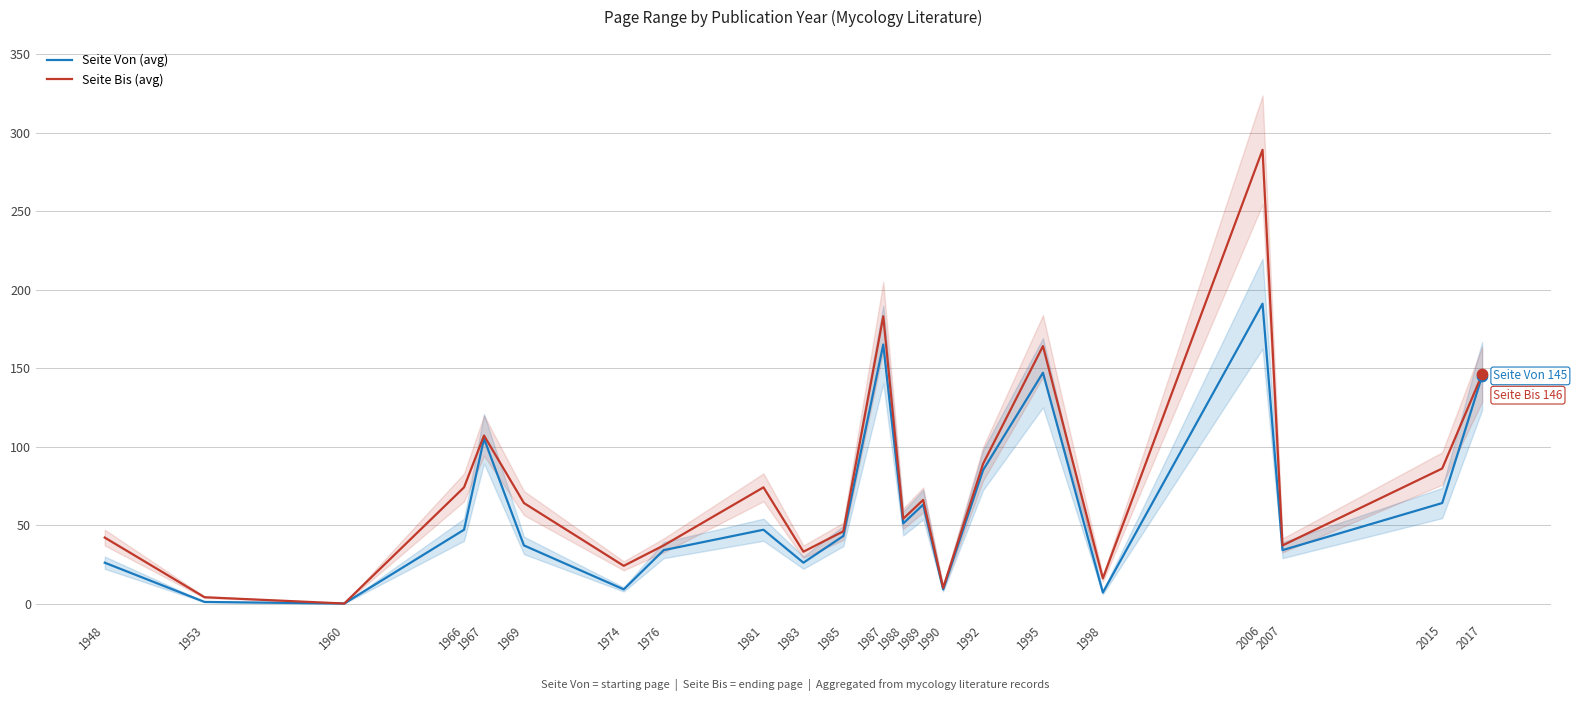

Which series has the largest total across all categories?

Seite Bis (avg)